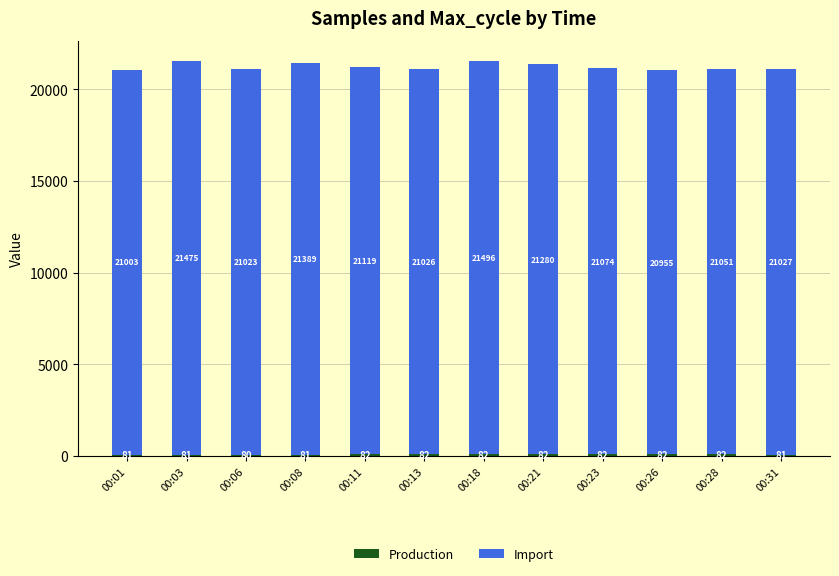

Are the bars grouped side by side (vs. stacked)?

No